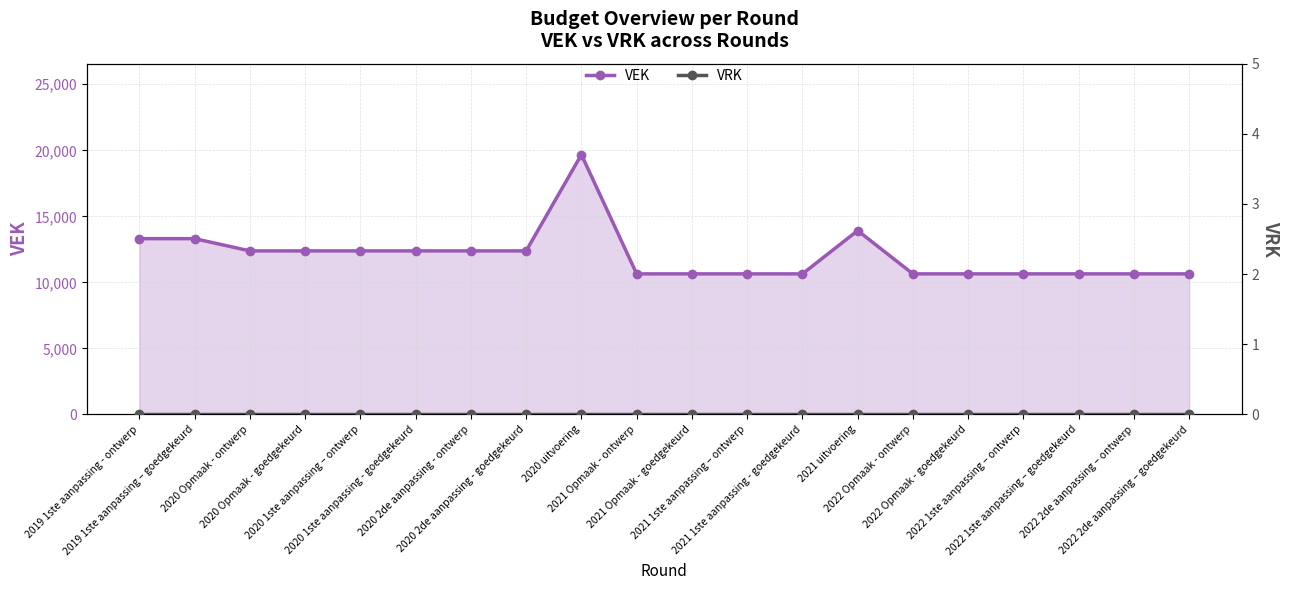

True or false: VEK and VRK intersect in this chart.

False